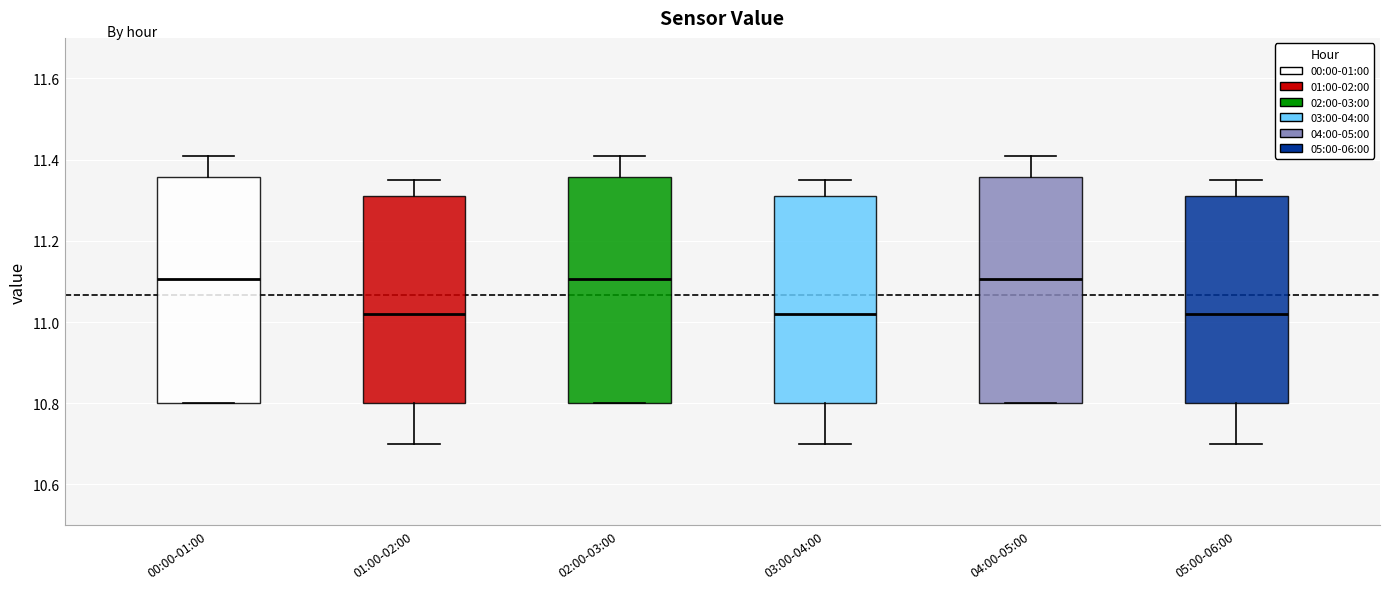

Reading left to right, transcribe this box plot: for each box, give where its median line is, the range the box spans, and where its two whiskers end, as read against the y-axis. The values are not printed on the chart, so give them approximately, as read against the axis.

00:00-01:00: median 11.10, box 10.80 to 11.36, whiskers 10.80 to 11.42
01:00-02:00: median 11.02, box 10.80 to 11.32, whiskers 10.70 to 11.36
02:00-03:00: median 11.10, box 10.80 to 11.36, whiskers 10.80 to 11.42
03:00-04:00: median 11.02, box 10.80 to 11.32, whiskers 10.70 to 11.36
04:00-05:00: median 11.10, box 10.80 to 11.36, whiskers 10.80 to 11.42
05:00-06:00: median 11.02, box 10.80 to 11.32, whiskers 10.70 to 11.36